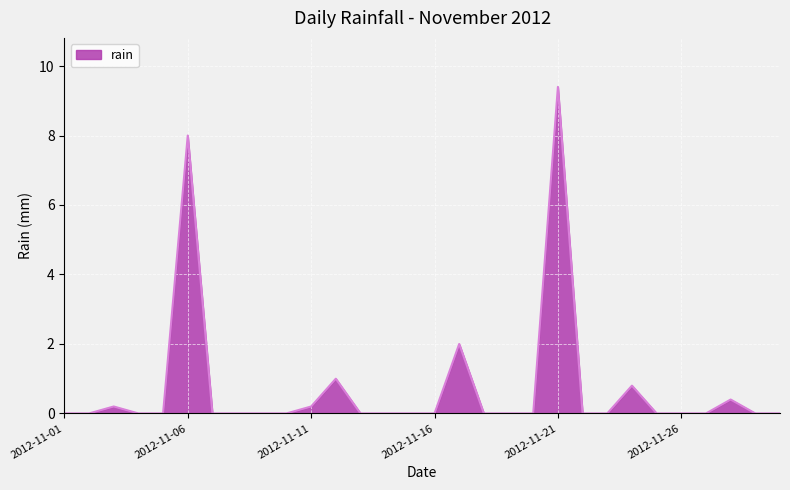

What is the greatest value displayed?

9.4